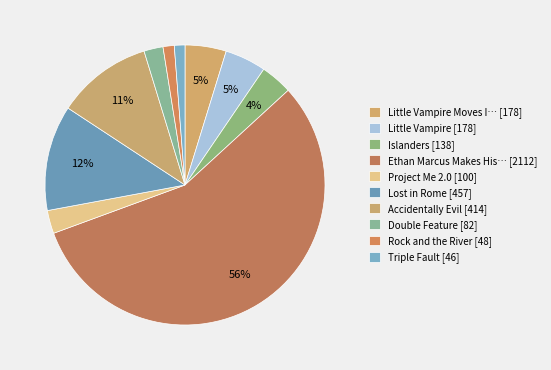

Rank the categories by value from highest to lowest.

Ethan Marcus Makes His Mark, Lost in Rome, Accidentally Evil, Little Vampire Moves In, Little Vampire, Islanders, Project Me 2.0, Double Feature, Rock and the River, Triple Fault